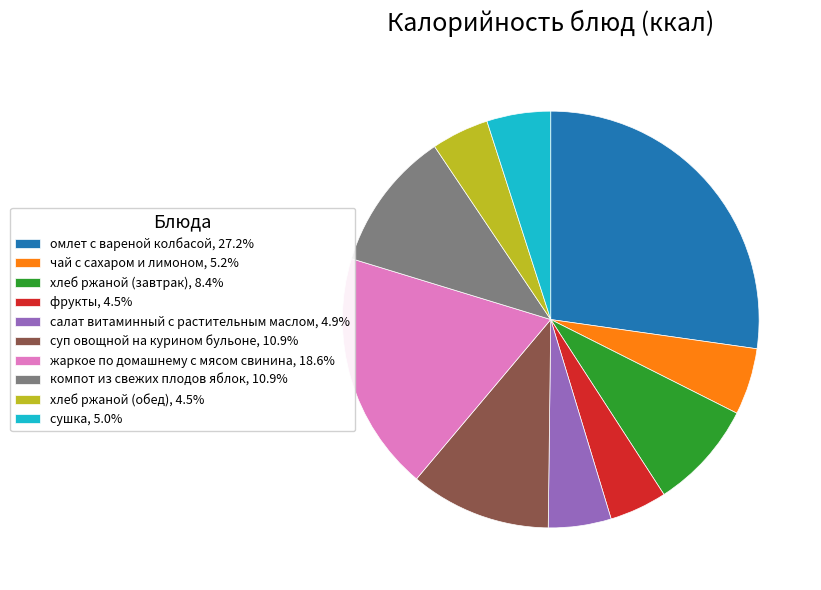

Do суп овощной на курином бульоне, 10.9% and омлет с вареной колбасой, 27.2% together represent more than half of the pie?

No